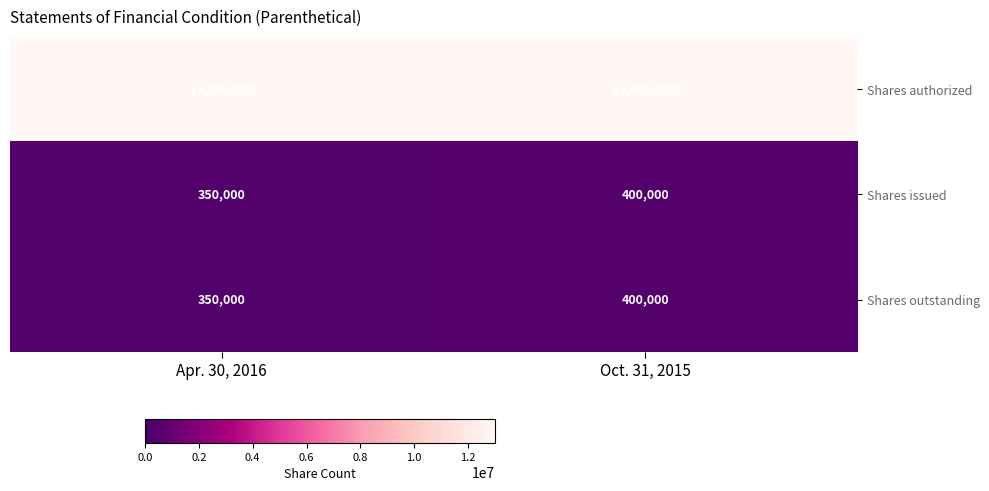

How many data points in Shares outstanding are less than 400000?

1